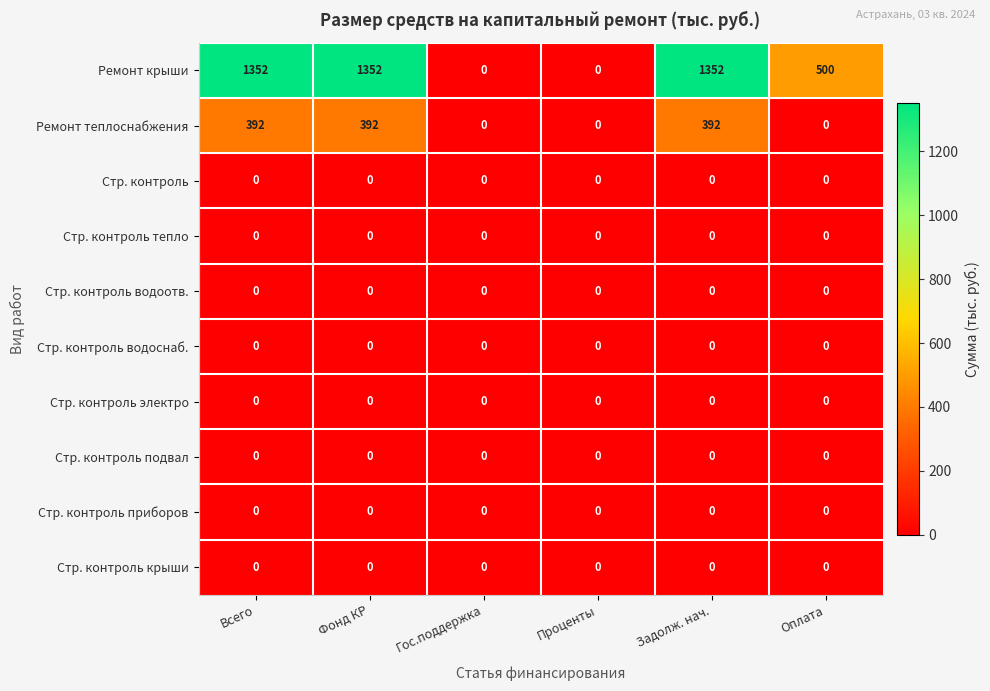

Which series has the largest range (max minus min)?

Ремонт крыши